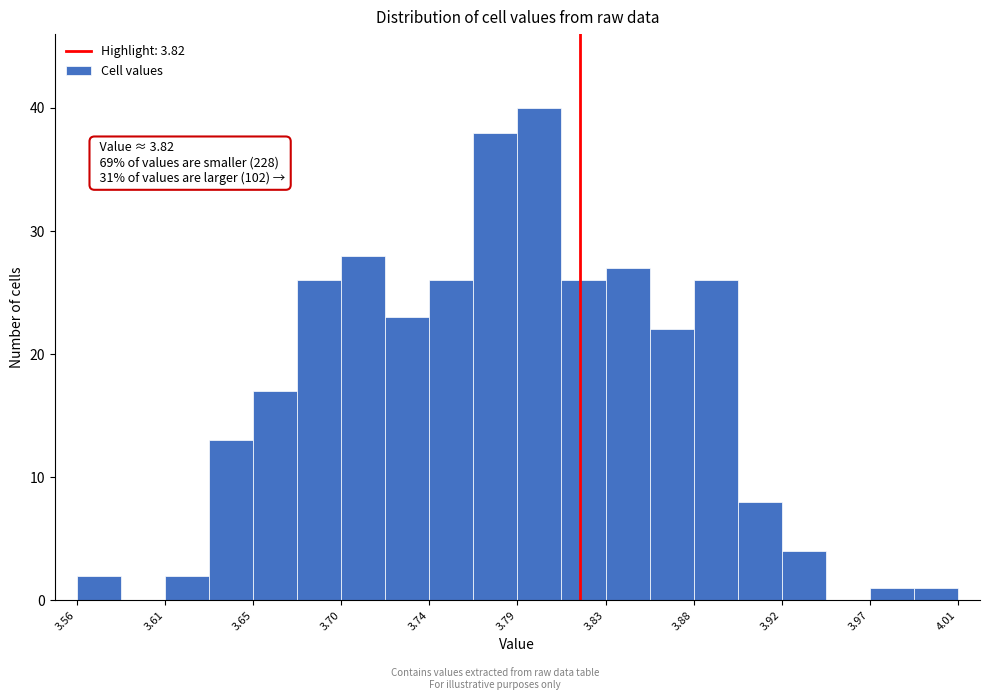

Over which range of the x-axis is the bar tallest?

3.790 to 3.810